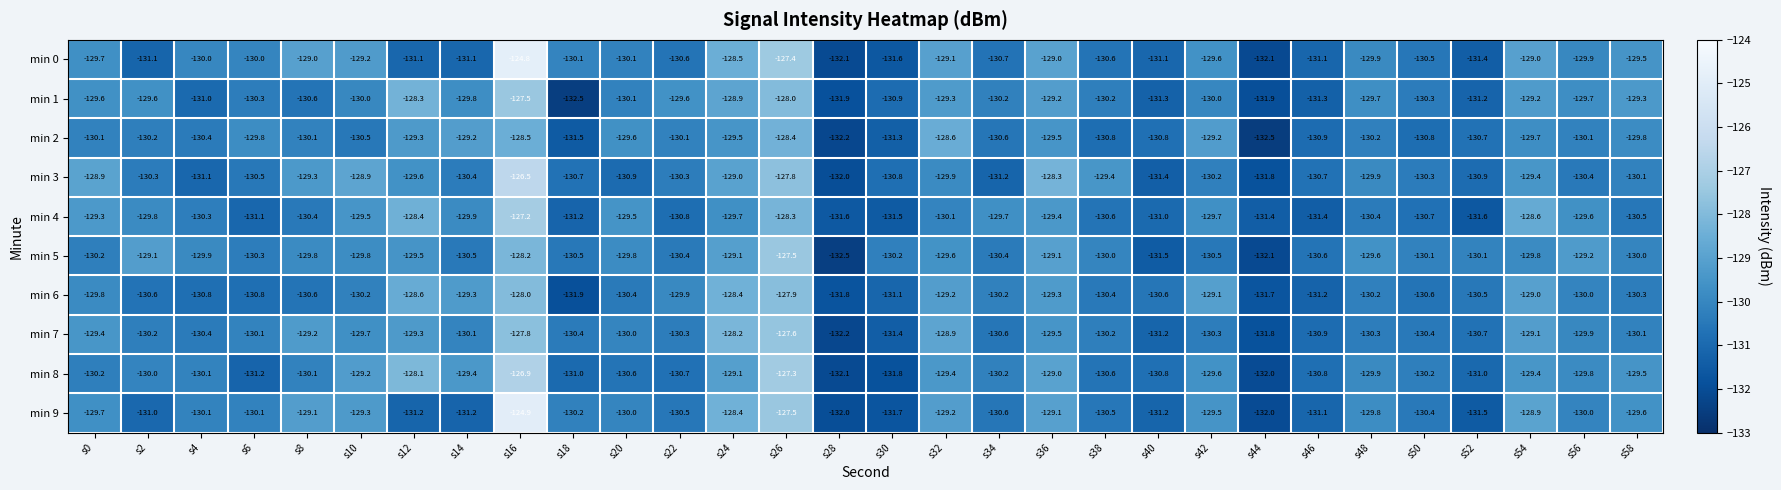

What is the approximate value of min 5 at s14?

-130.5